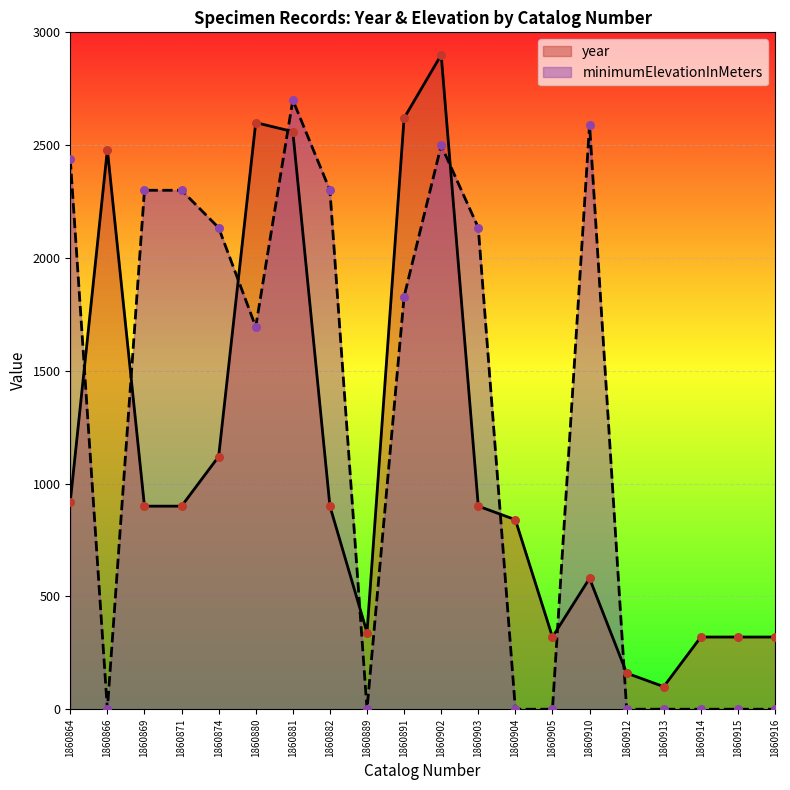

Which series has the largest total across all categories?

minimumElevationInMeters